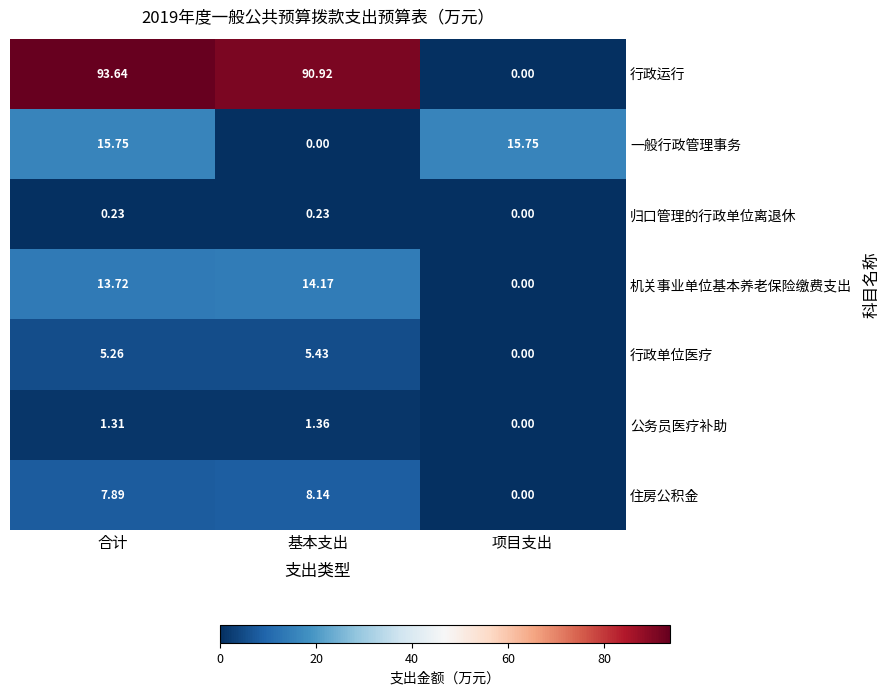

Where does the 公务员医疗补助 series first go above 1?

合计